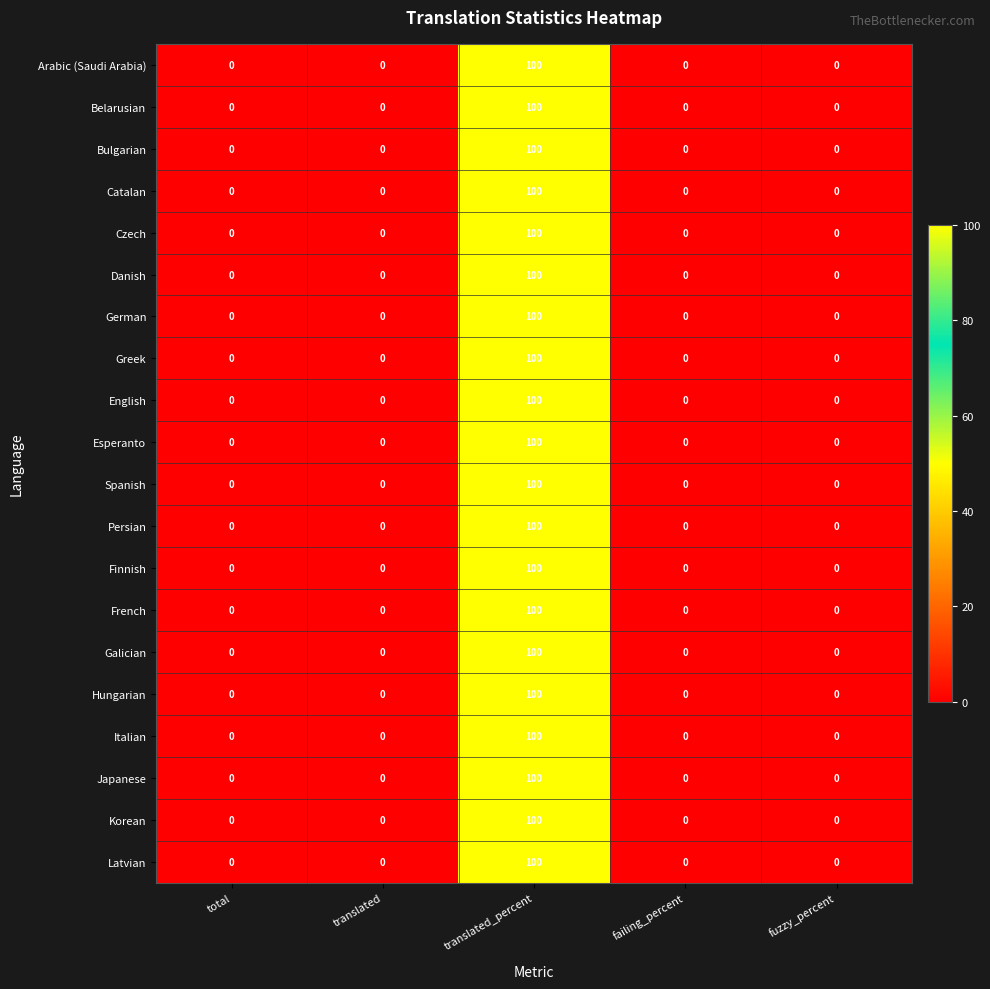

Is it true that Korean equals 34 at fuzzy_percent?

False